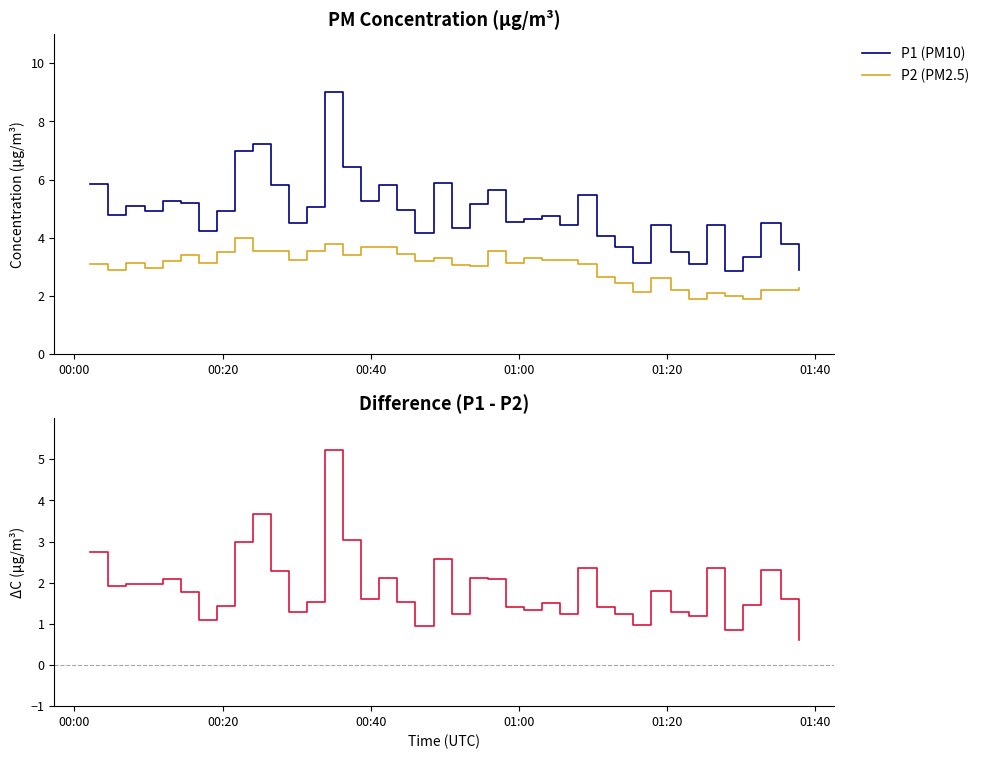

True or false: P2 (PM2.5) and P1 (PM10) cross at least once.

False